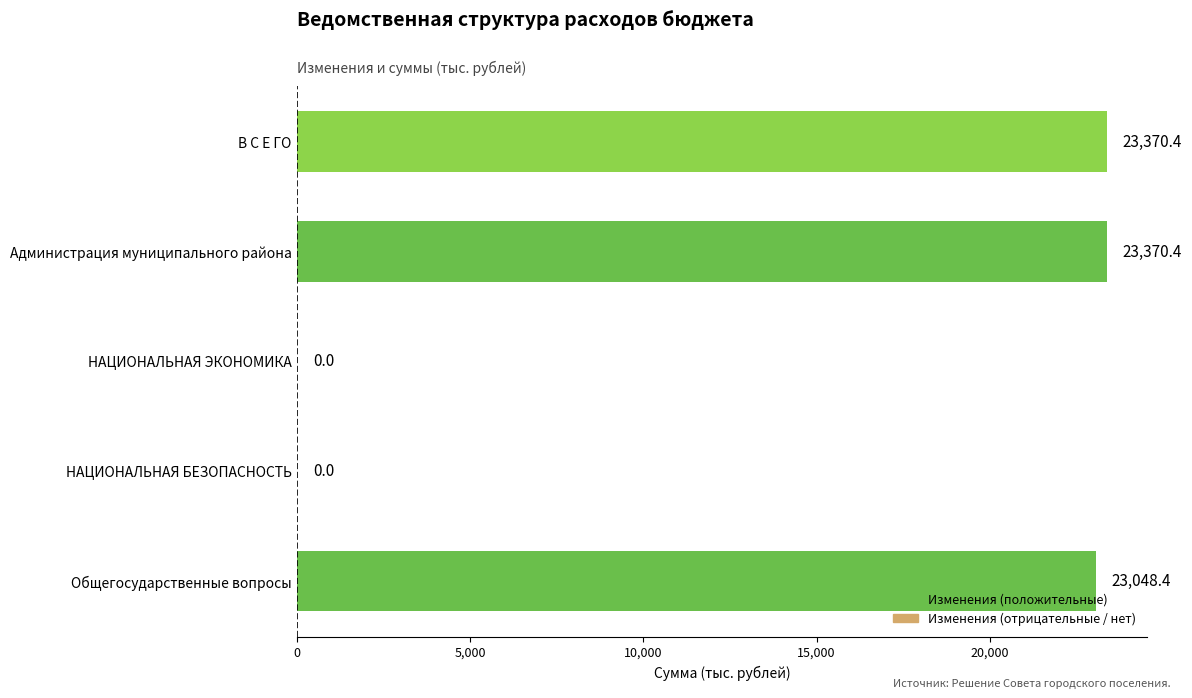

What is the greatest value displayed?

23370.4